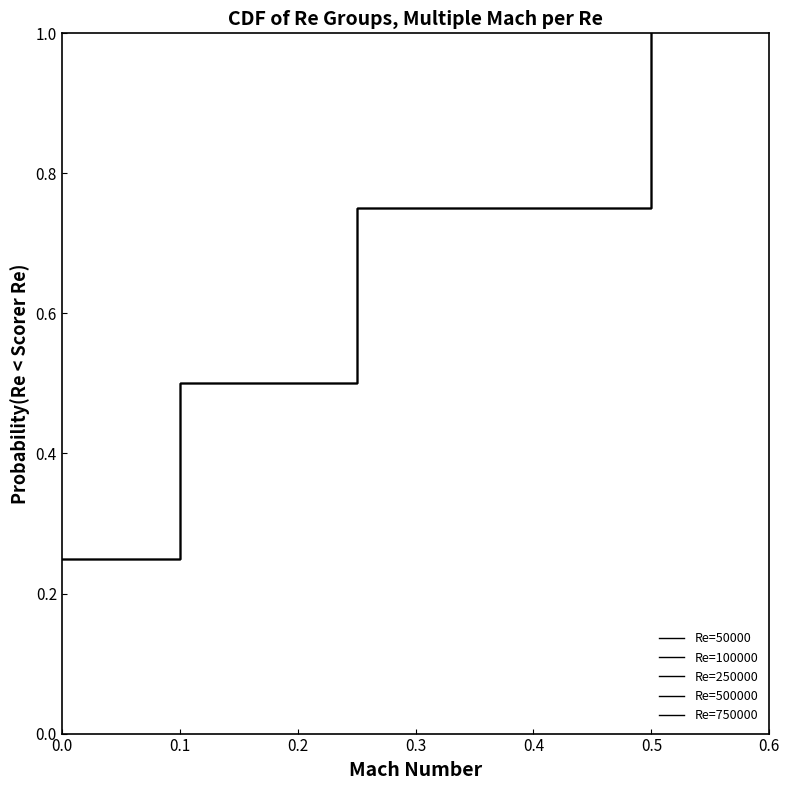

What is the value of the Re=750000 point at the 3rd from the left?

0.8